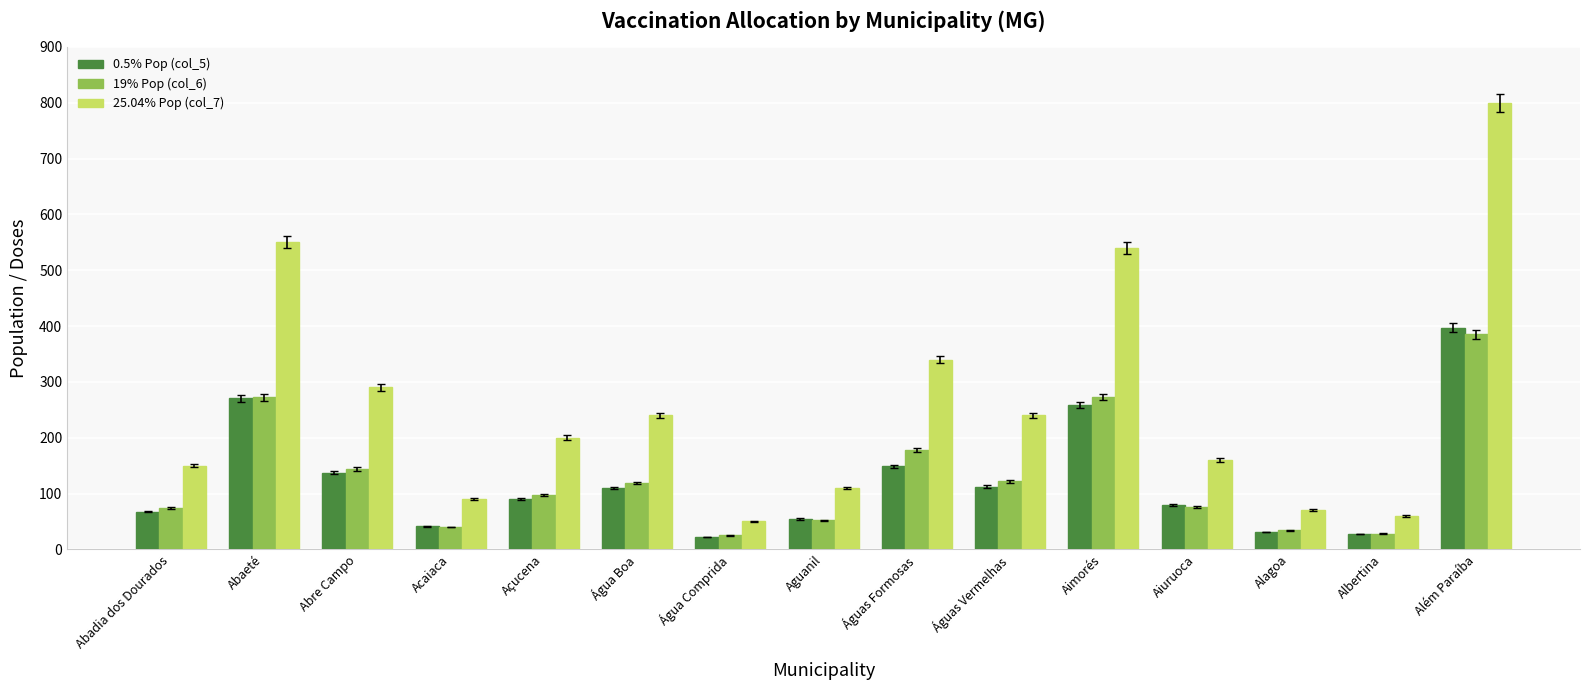

True or false: 25.04% Pop (col_7) has a value of 160.0 at Aiuruoca.

True